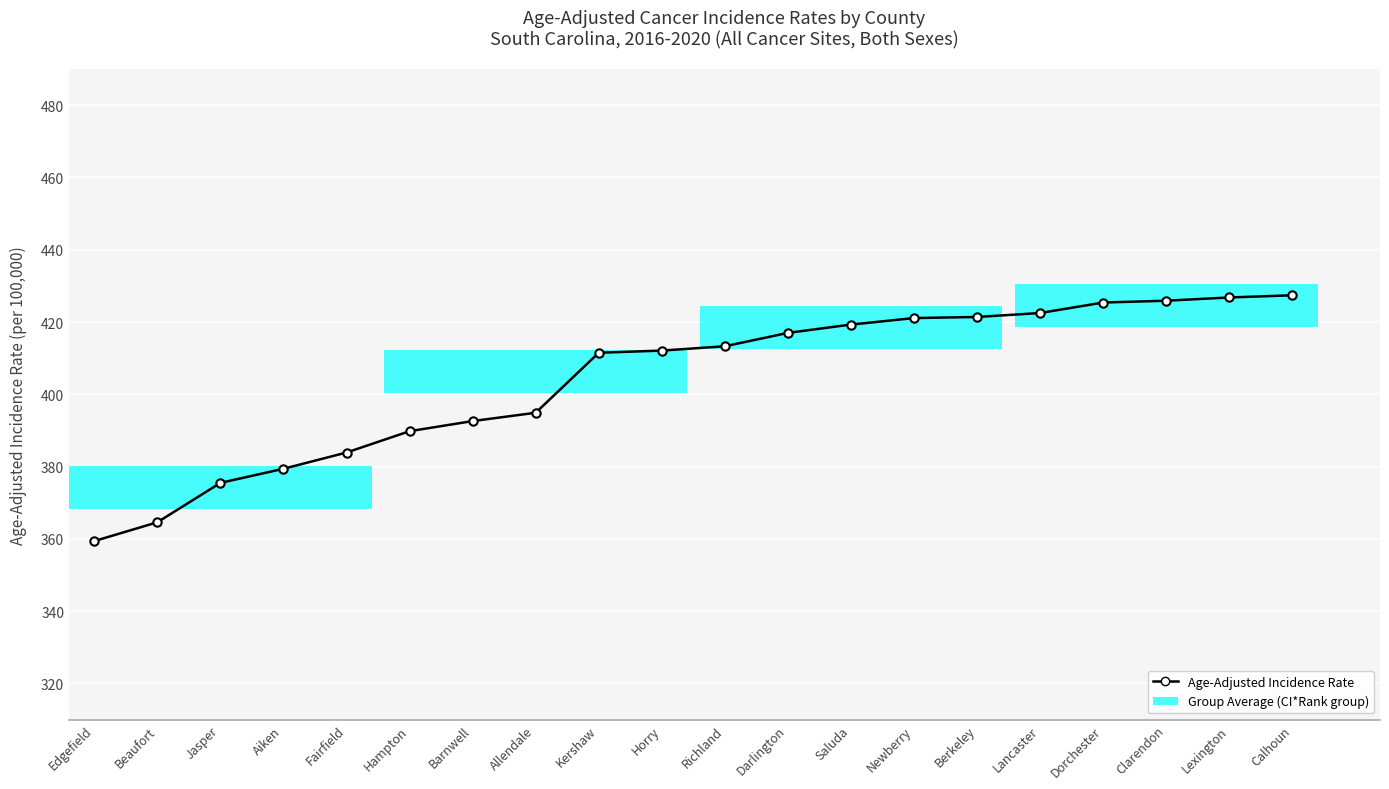

How many data points are above 413?

10